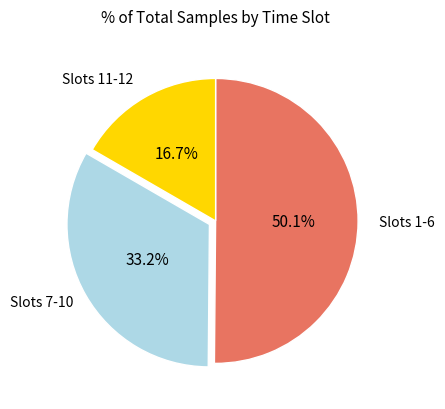

Is there any slice that represents more than half of the pie?

Yes